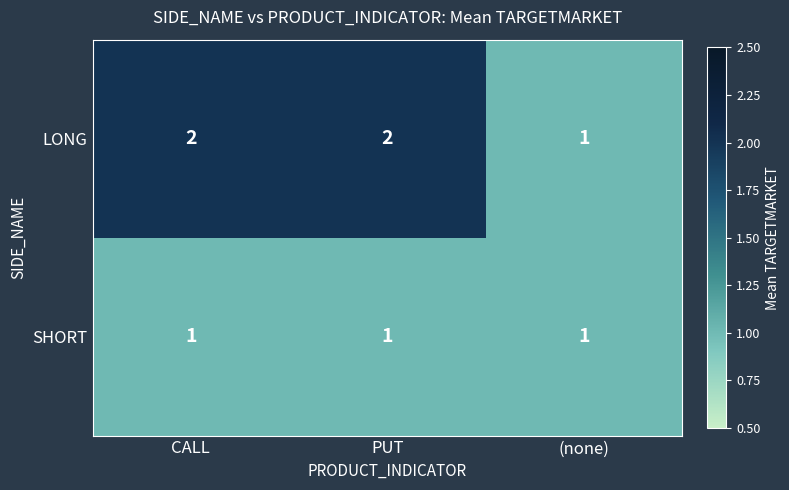

Which series has the widest spread of values?

LONG